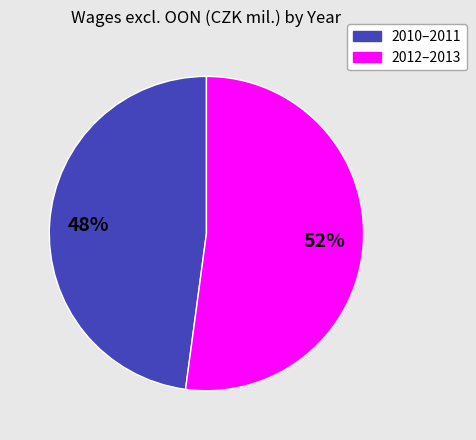

To the nearest percent, what is the average slice percentage?

50%